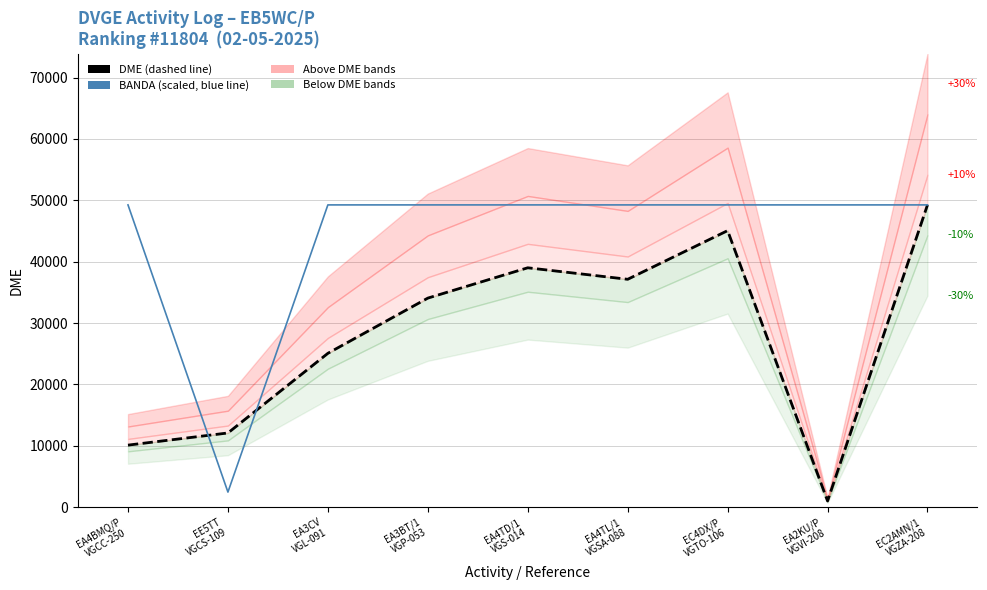

Which series ends up on top after the final intersection of DME and BANDA (scaled)?

BANDA (scaled)